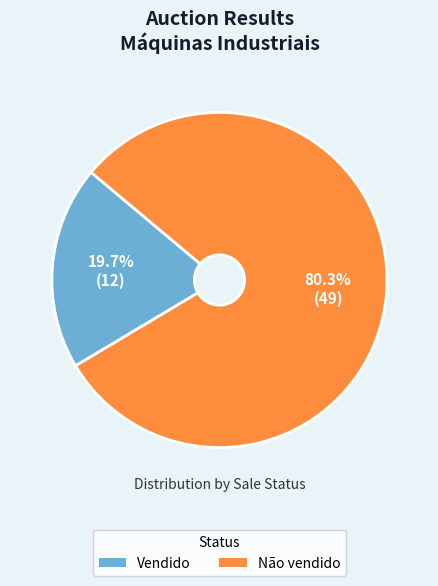

Is Não vendido the majority of the pie?

Yes